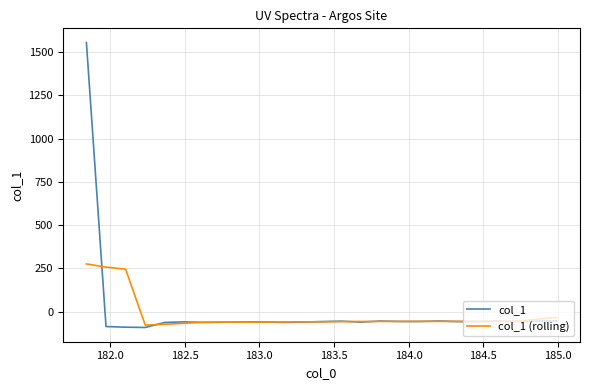

Which series has the widest spread of values?

col_1